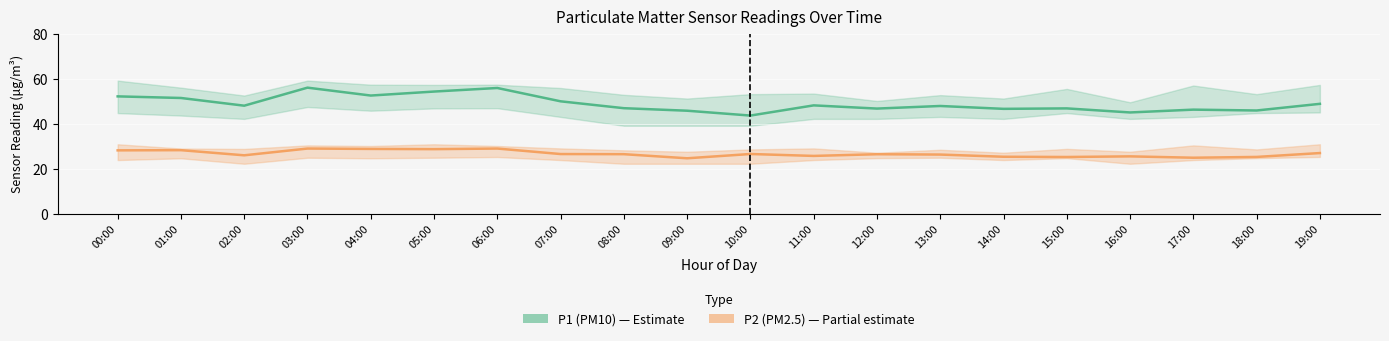

What is the label of the 12th point from the left?

11:00